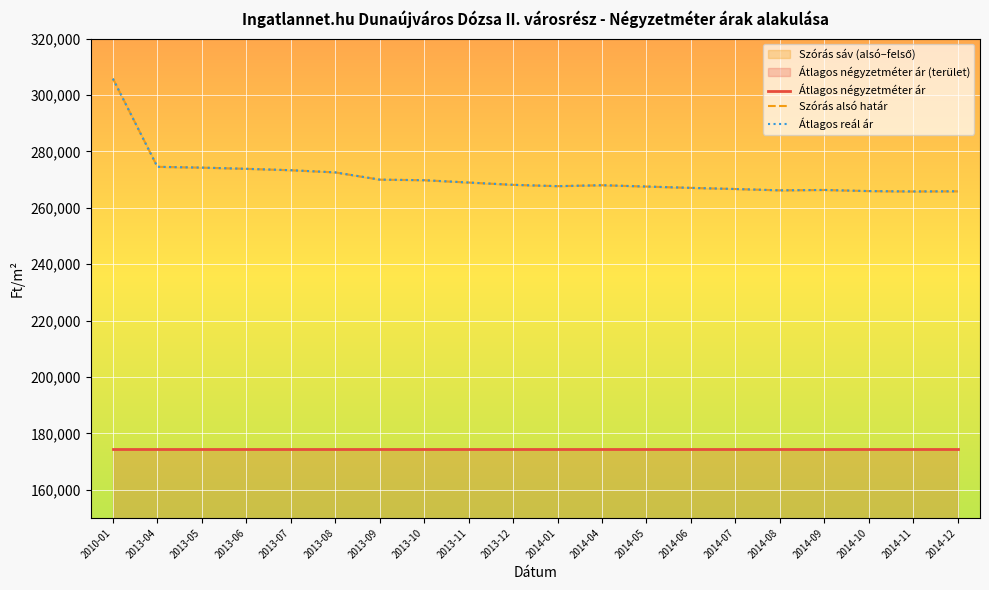

Is the value of Átlagos négyzetméter ár at 2014-06 greater than the value of Szórás alsó határ at 2013-04?

No